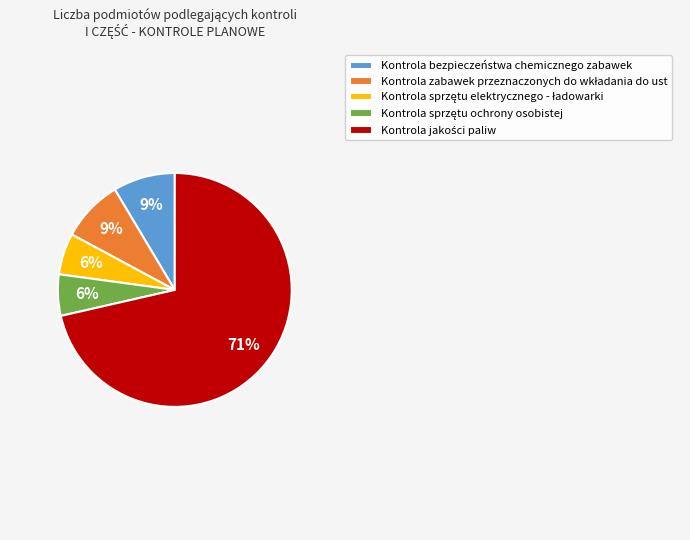

To the nearest percent, what is the average slice percentage?

20%